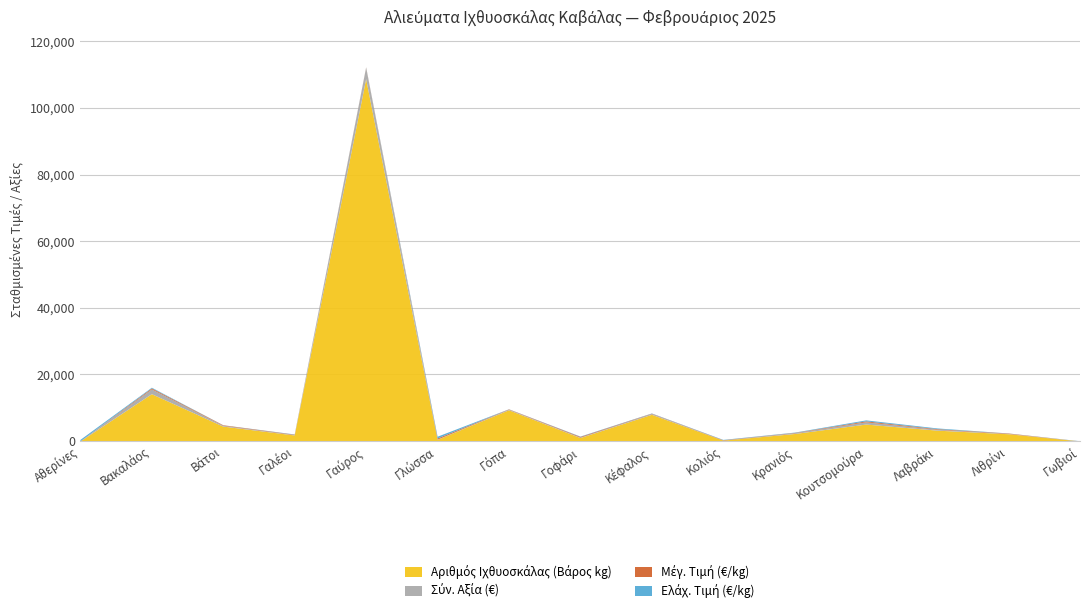

After their last crossing, which series has the higher values: Αριθμός Ιχθυοσκάλας (Βάρος kg) or Μέγ. Τιμή (€/kg)?

Αριθμός Ιχθυοσκάλας (Βάρος kg)